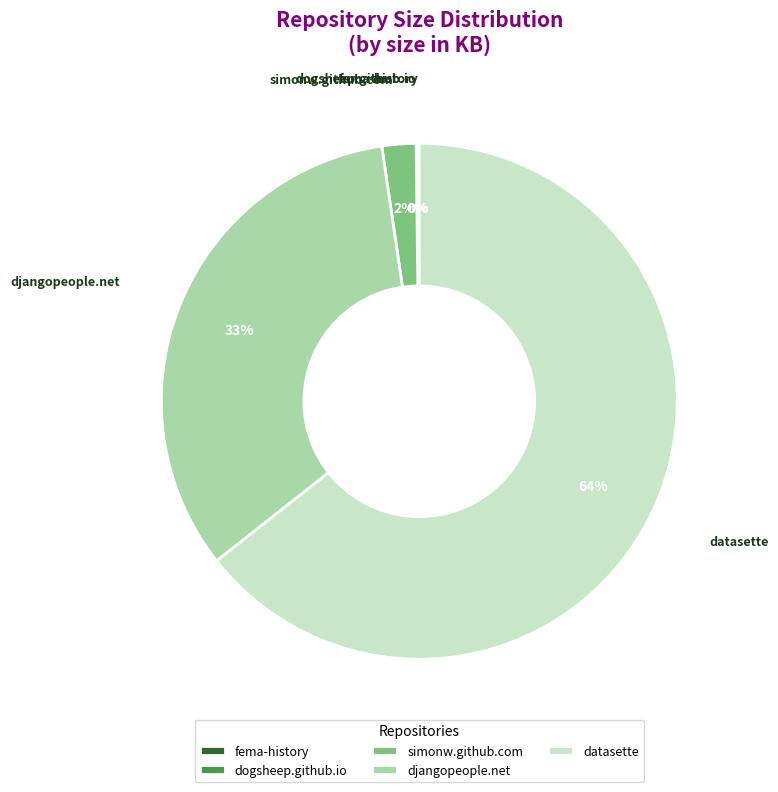

Does any single category account for the majority?

Yes